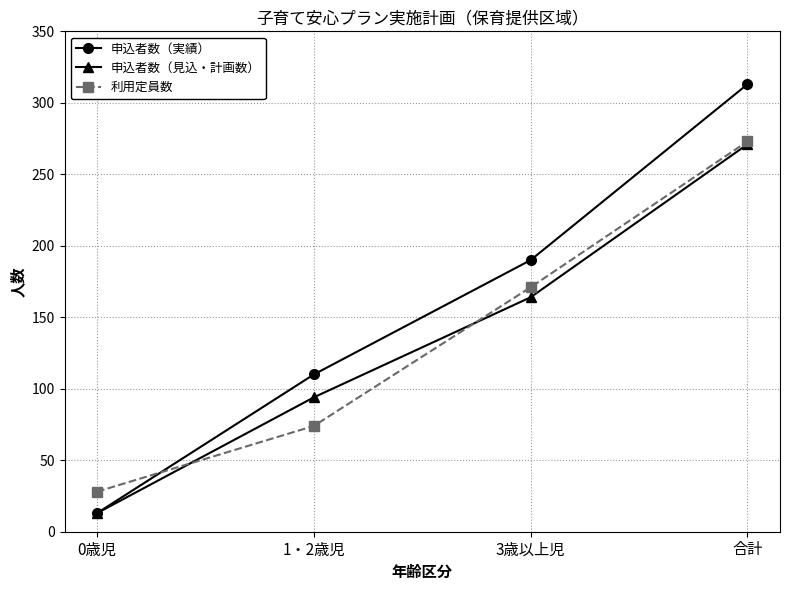

Reading left to right, list all the values displayed in this chart.

申込者数（実績）: 0歳児=13	1・2歳児=110	3歳以上児=190	合計=313
申込者数（見込・計画数）: 0歳児=13	1・2歳児=94	3歳以上児=164	合計=271
利用定員数: 0歳児=28	1・2歳児=74	3歳以上児=171	合計=273